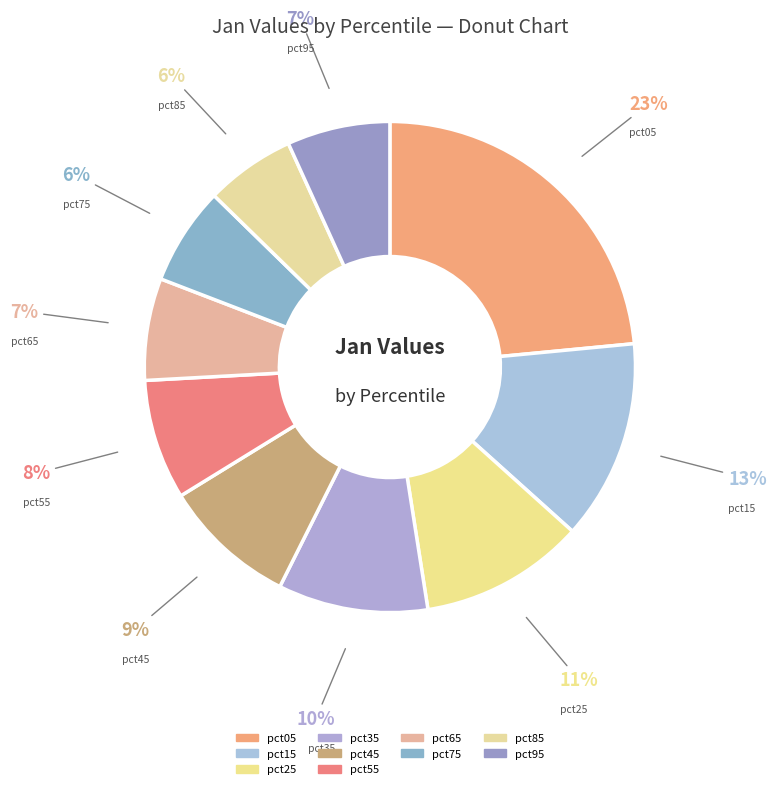

What is the largest slice in the pie chart?

pct05